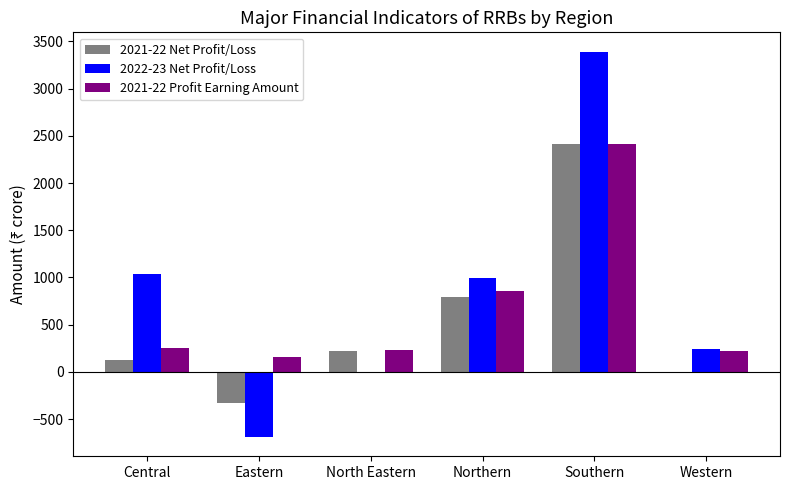

Which series has the largest total across all categories?

2022-23 Net Profit/Loss